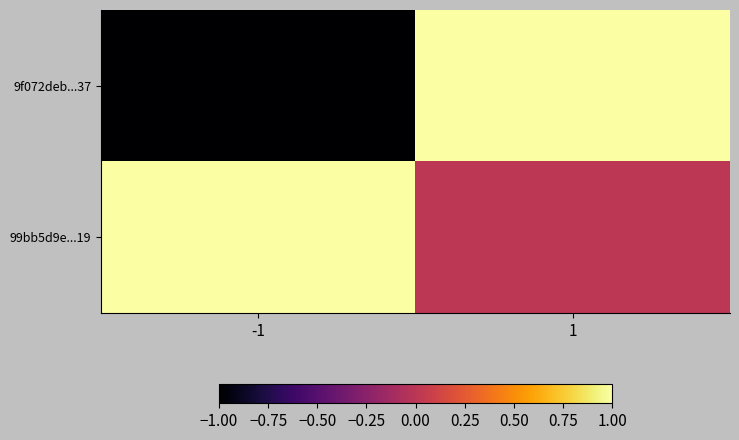

List the series in order of their overall mean, highest first.

99bb5d9e...19, 9f072deb...37